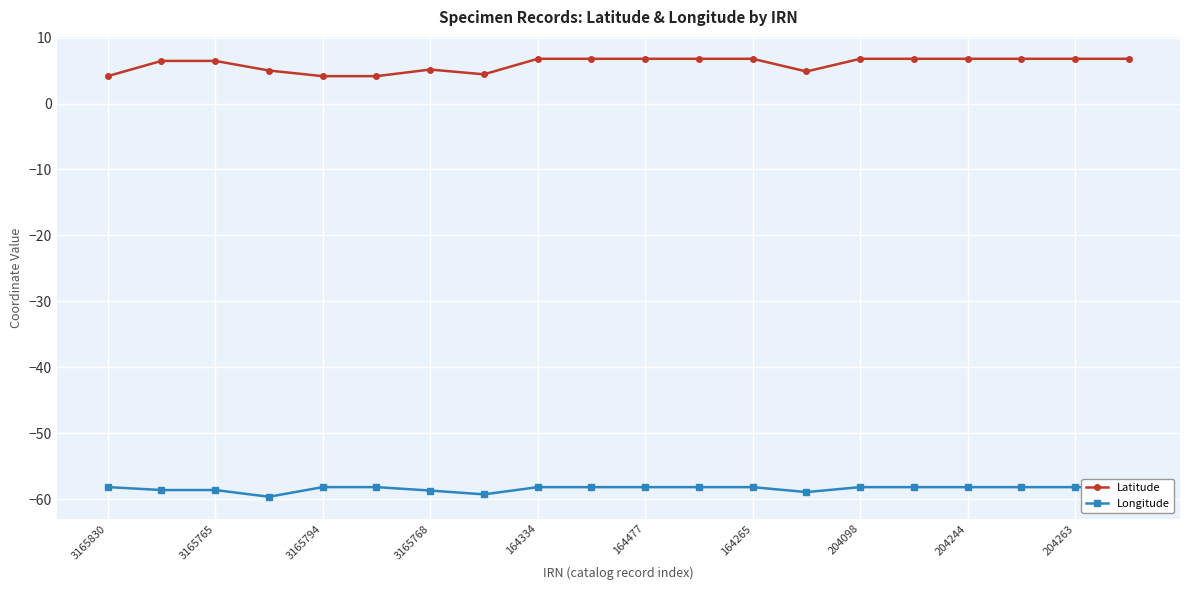

True or false: Latitude and Longitude intersect in this chart.

False